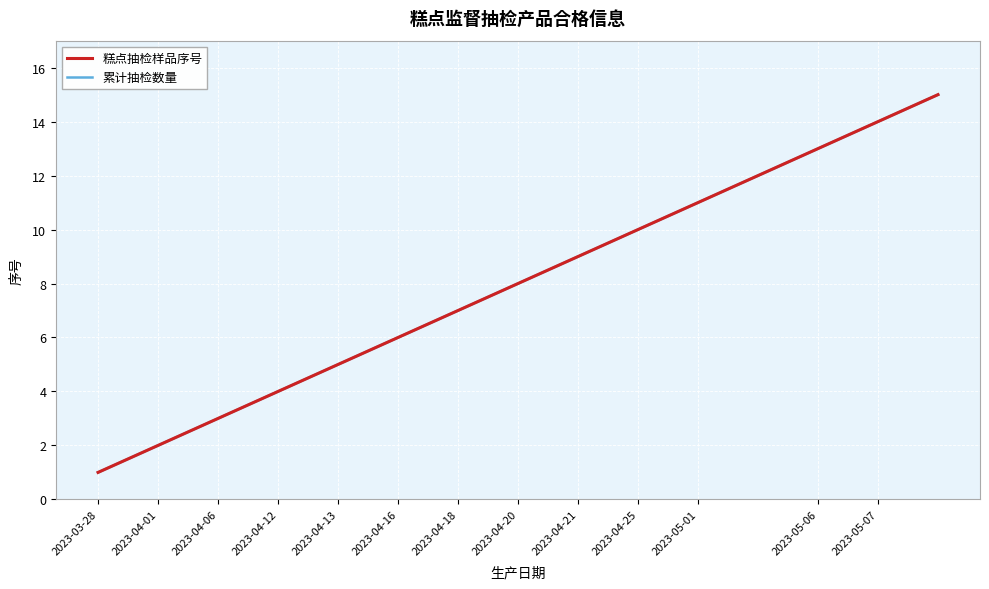

Reading left to right, transcribe all the data shown in this chart.

糕点抽检样品序号: 1	2	3	4	5	6	7	8	9	10	11	12	13	14	15
累计抽检数量: 1	2	3	4	5	6	7	8	9	10	11	12	13	14	15